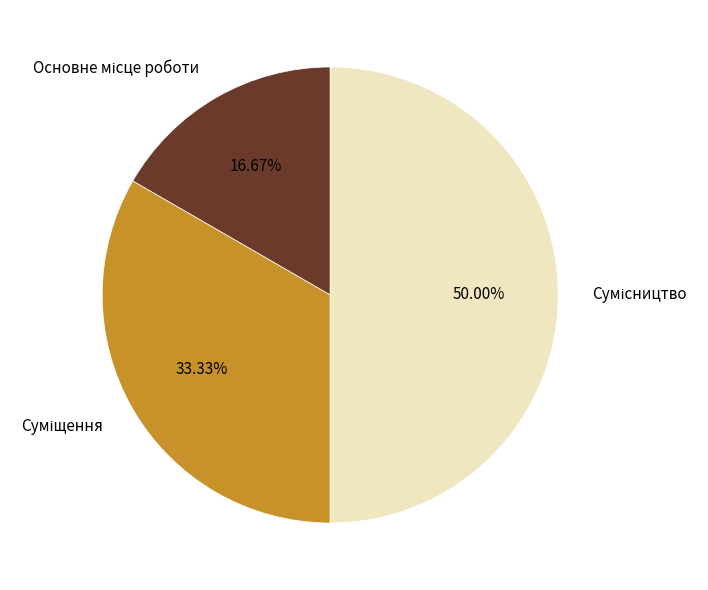

Count the number of slices in the pie.

3